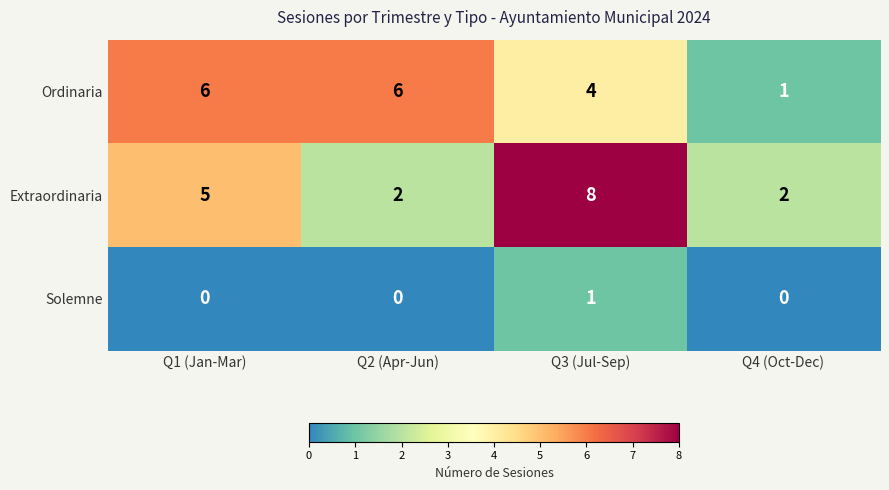

Reading left to right, extract all data points from this chart.

Ordinaria: 6	6	4	1
Extraordinaria: 5	2	8	2
Solemne: 0	0	1	0